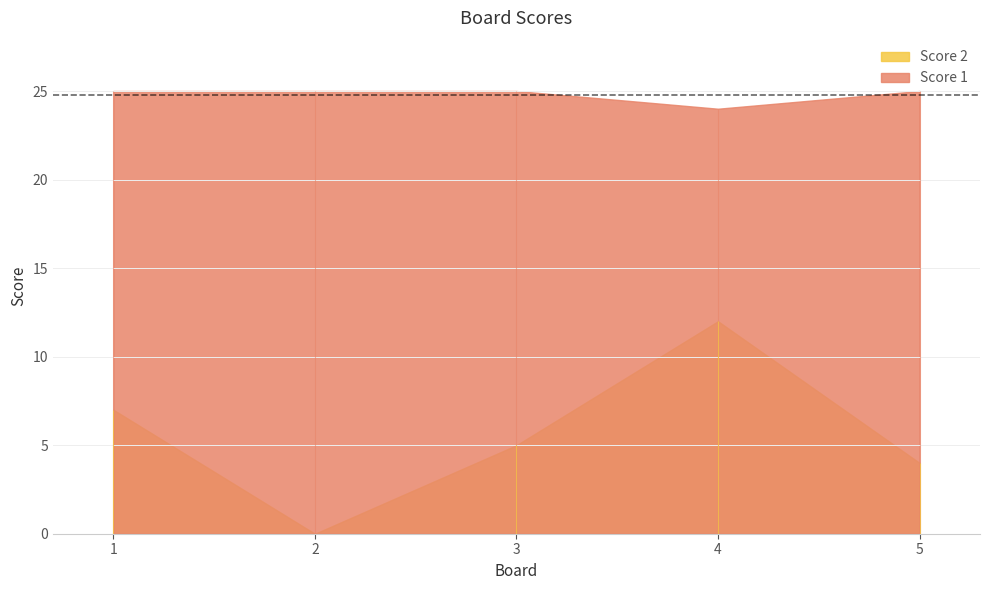

Which category has the highest value in the Score 1 series?

1